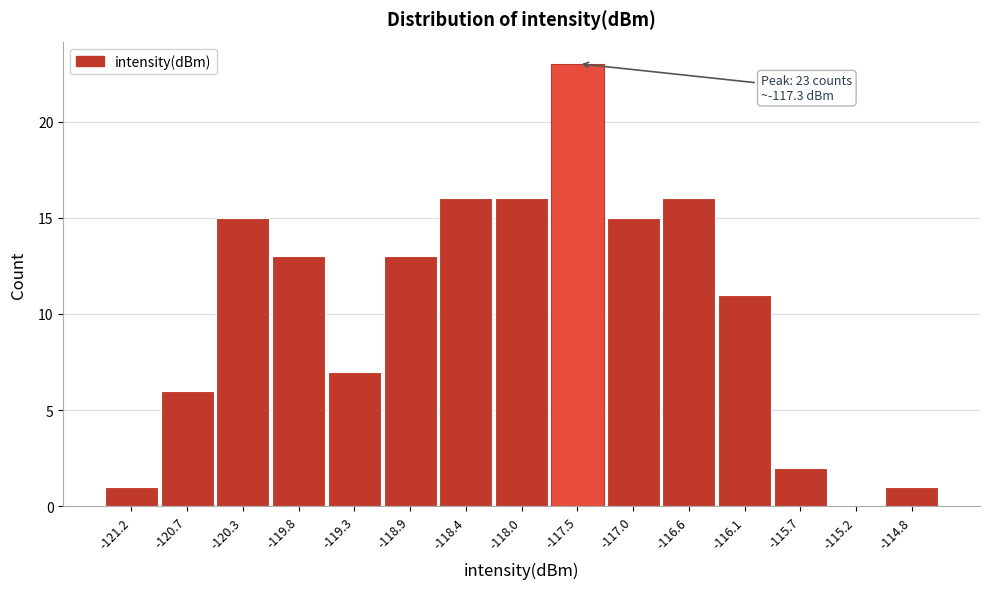

Reading left to right, transcribe all the data shown in this chart.

-121.2=1	-120.7=6	-120.3=15	-119.8=13	-119.3=7	-118.9=13	-118.4=16	-118.0=16	-117.5=23	-117.0=15	-116.6=16	-116.1=11	-115.7=2	-115.2=0	-114.8=1